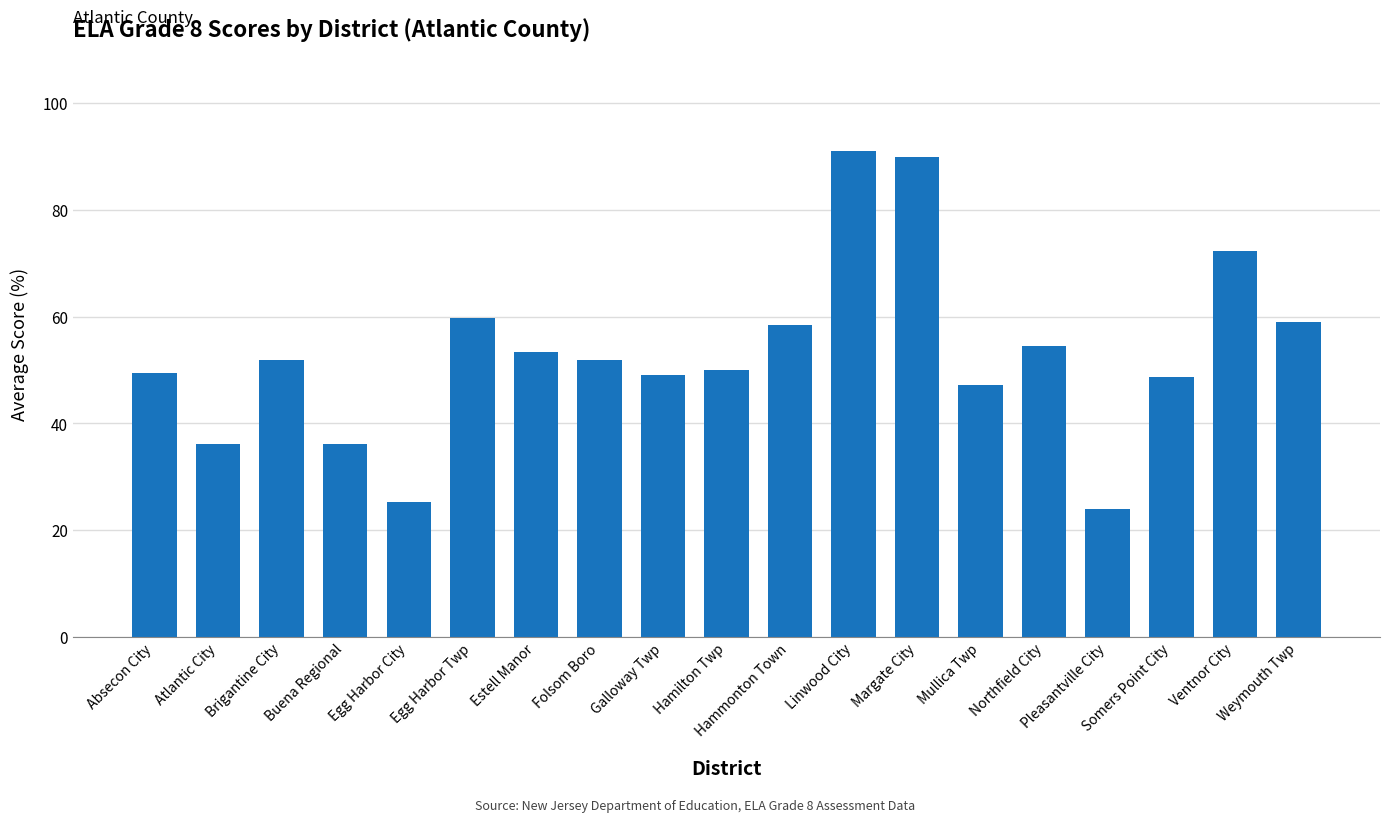

What is the change in value from Hamilton Twp to Weymouth Twp?

+9.0